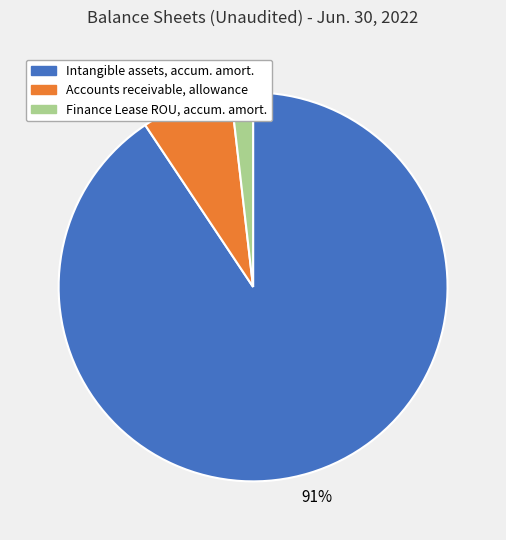

To the nearest percent, what is the average slice percentage?

33%